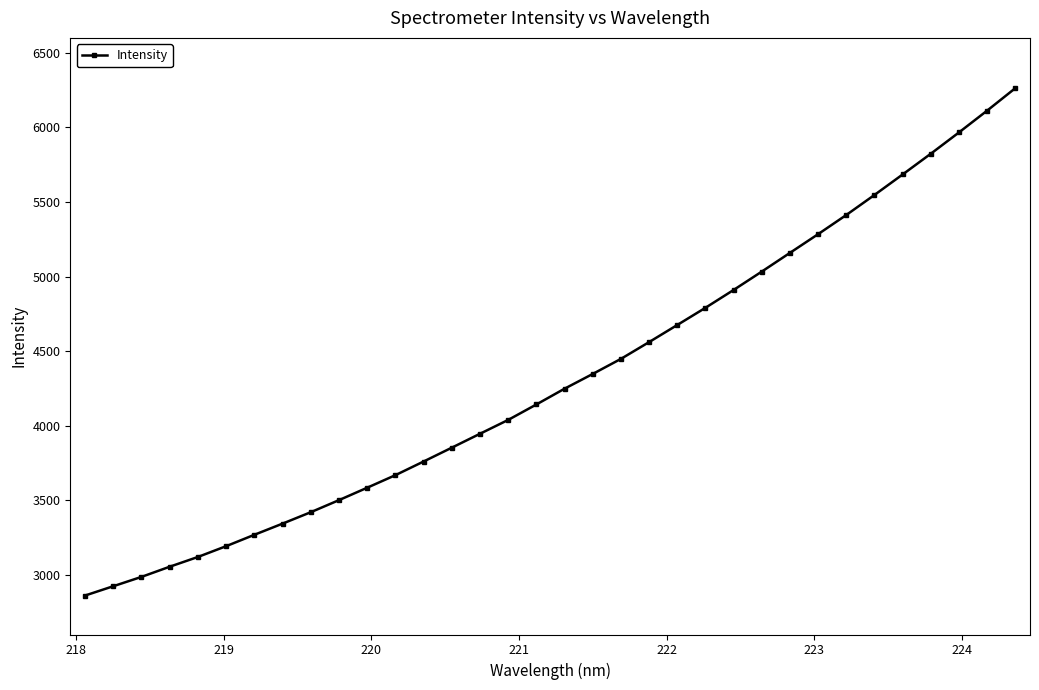

How many values exceed 4248?

17